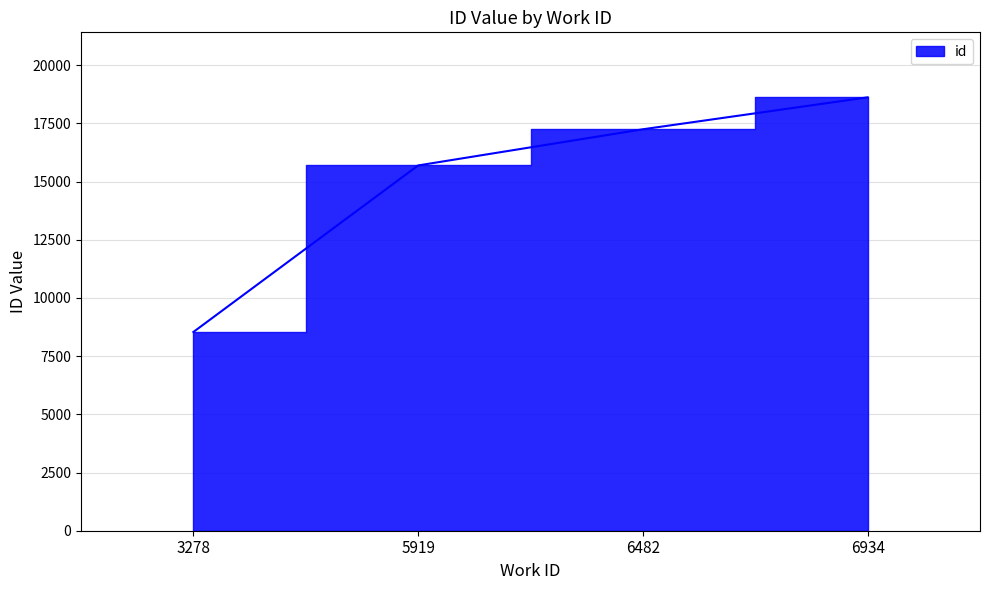

True or false: the data shows 10694 at 6482.

False